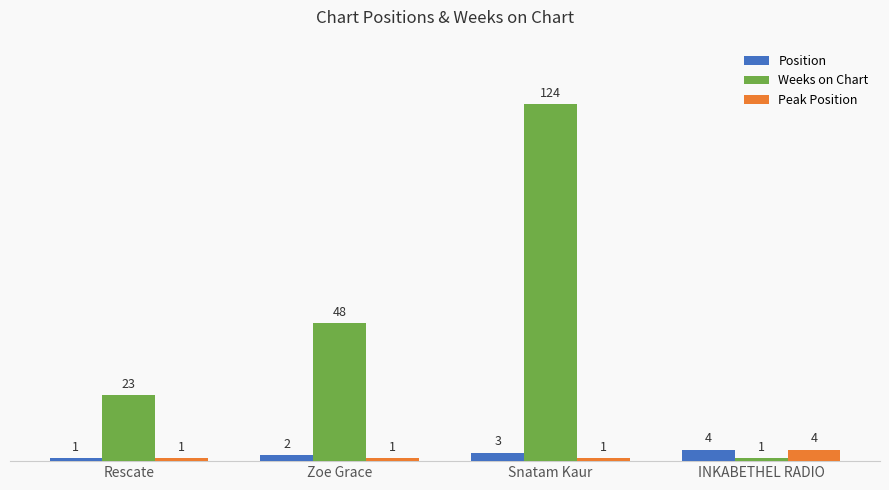

List the labels in order of Position value, largest first.

INKABETHEL RADIO, Snatam Kaur, Zoe Grace, Rescate